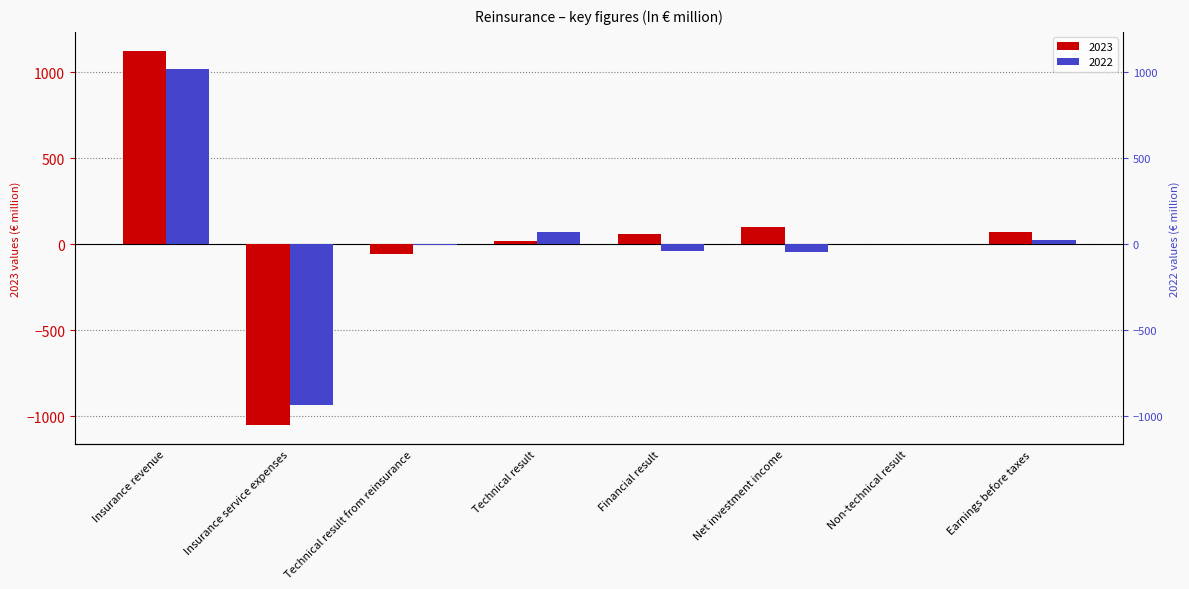

How many bars are there in total?

16